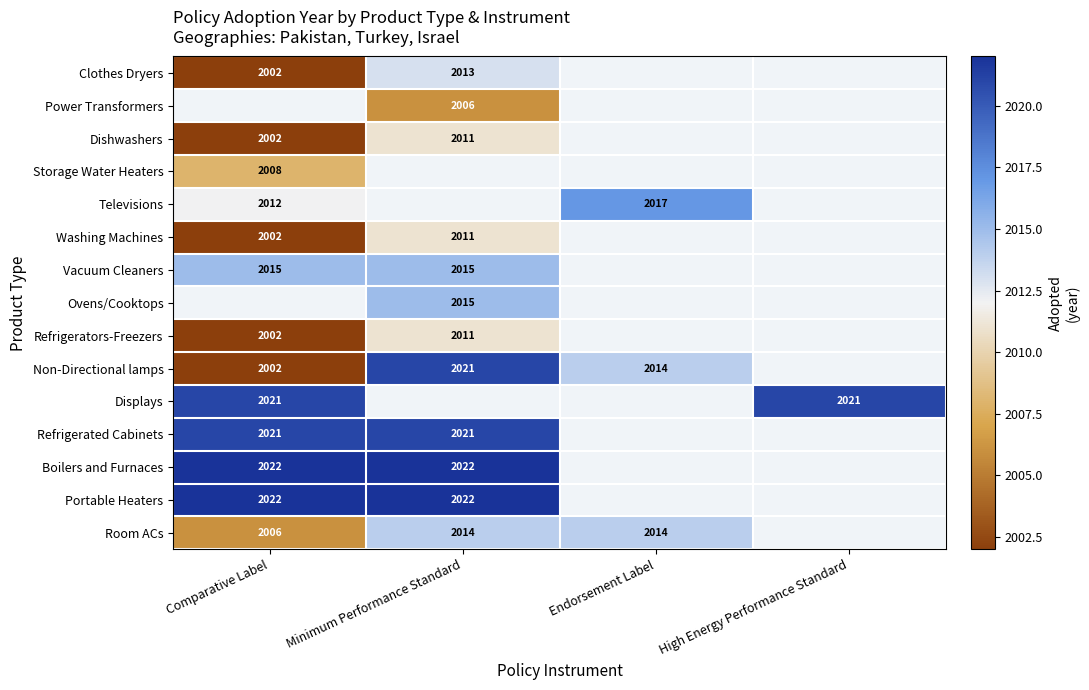

The value of Ovens/Cooktops at Minimum Performance Standard is 476. True or false?

False